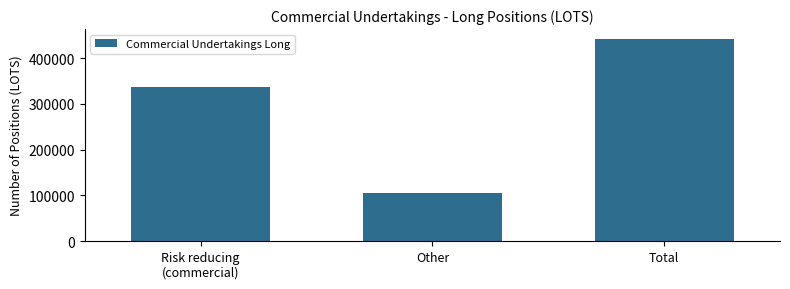

Reading left to right, list all the values displayed in this chart.

336190	104928	441118